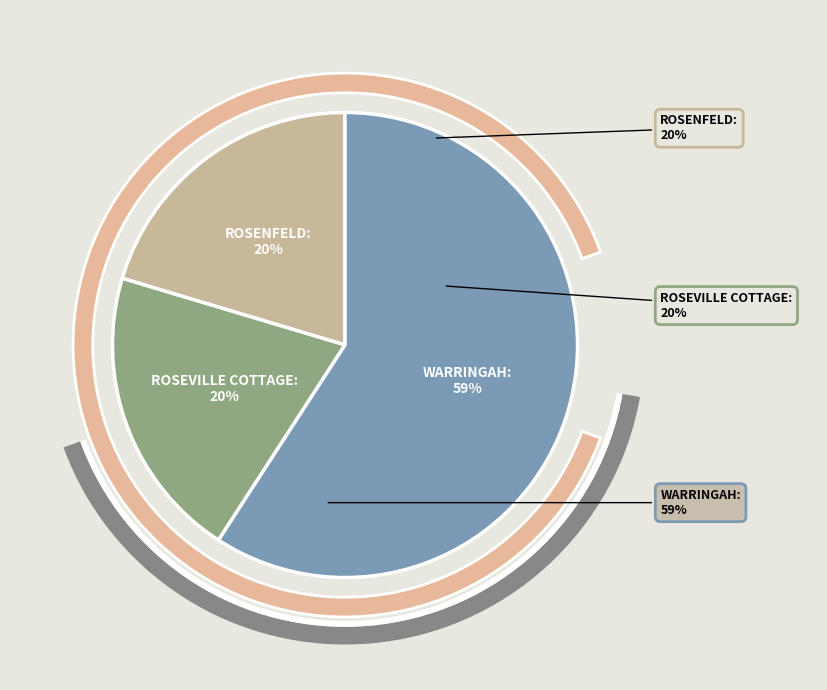

Rank the categories by value from lowest to highest.

ROSENFELD, ROSEVILLE COTTAGE, WARRINGAH